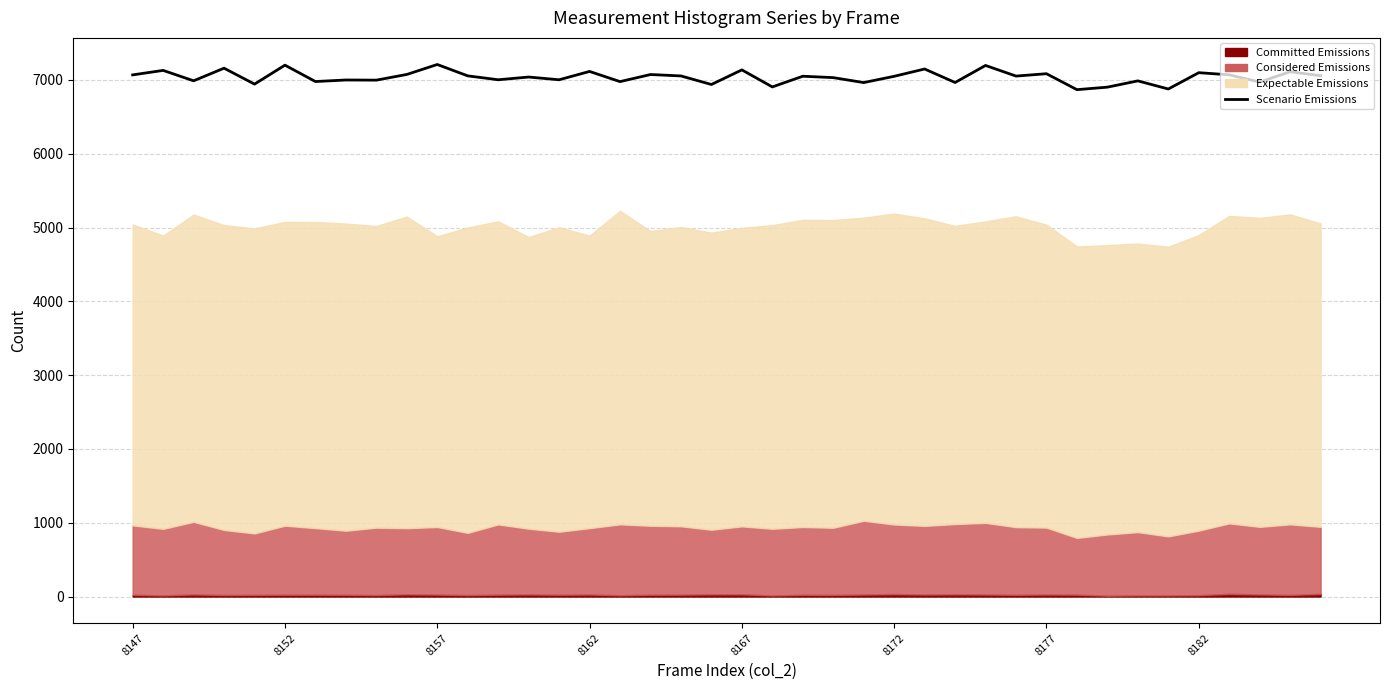

How many data points does each series have?

40